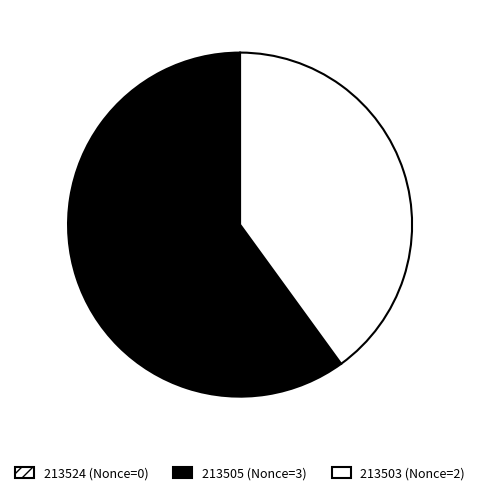

How many slices are in this pie chart?

3